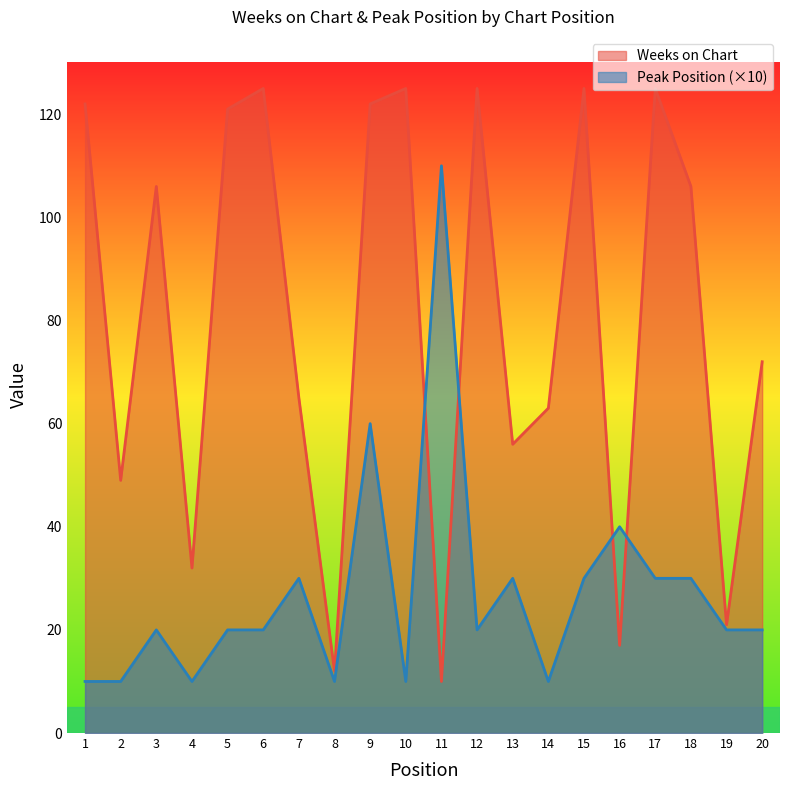

Between 2 and 7, which series saw the biggest shift?

Peak Position (×10)